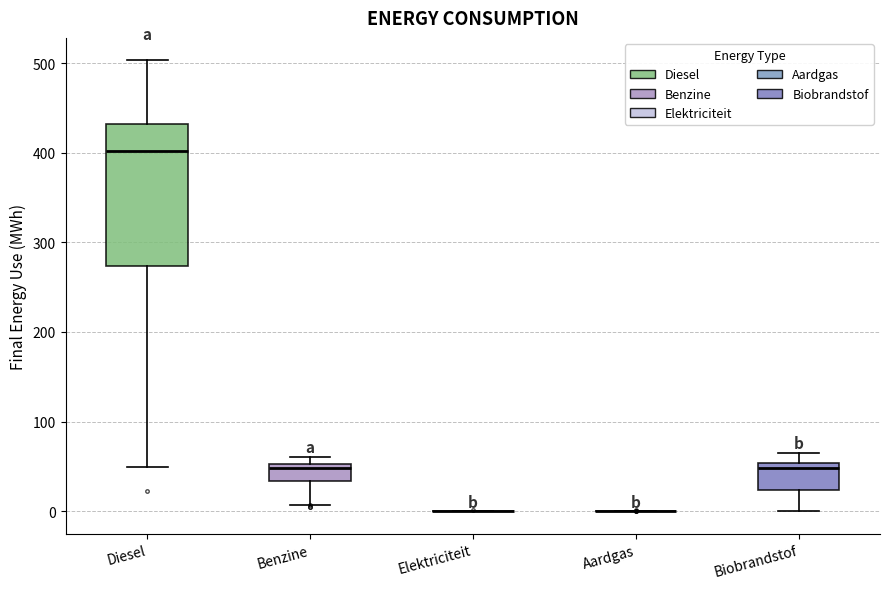

Where is the lower edge of the box for Benzine on the y-axis? The values are not printed on the chart, so give them approximately, as read against the axis.

30